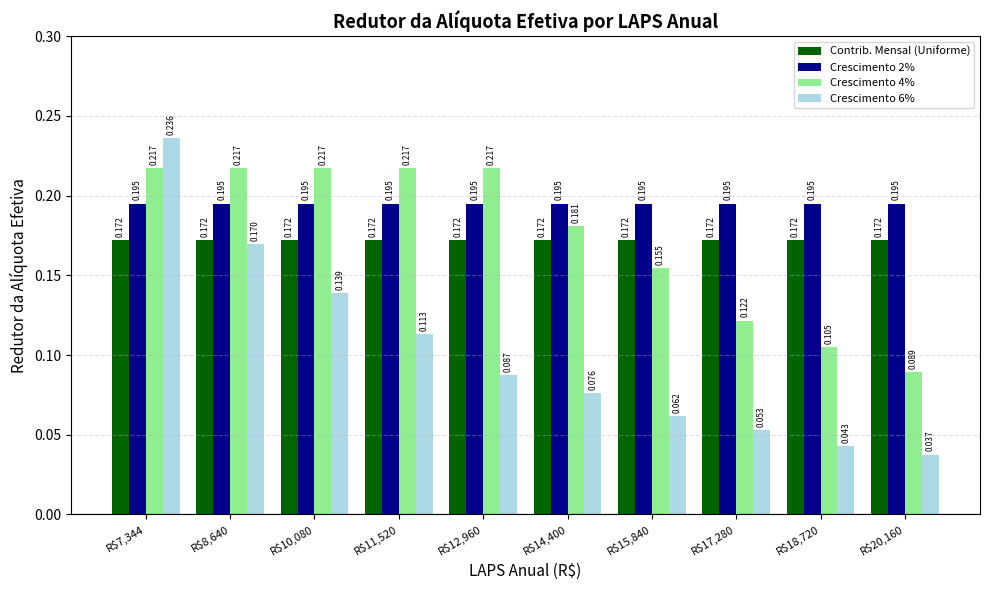

What value does the Crescimento 2% series have at R$18,720?

0.2